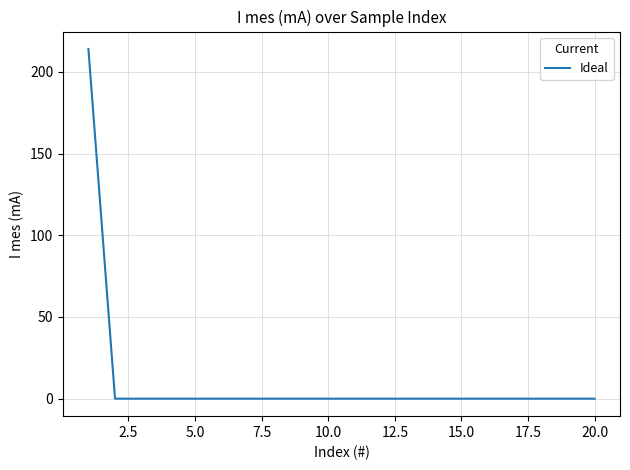

What is the greatest value displayed?

214